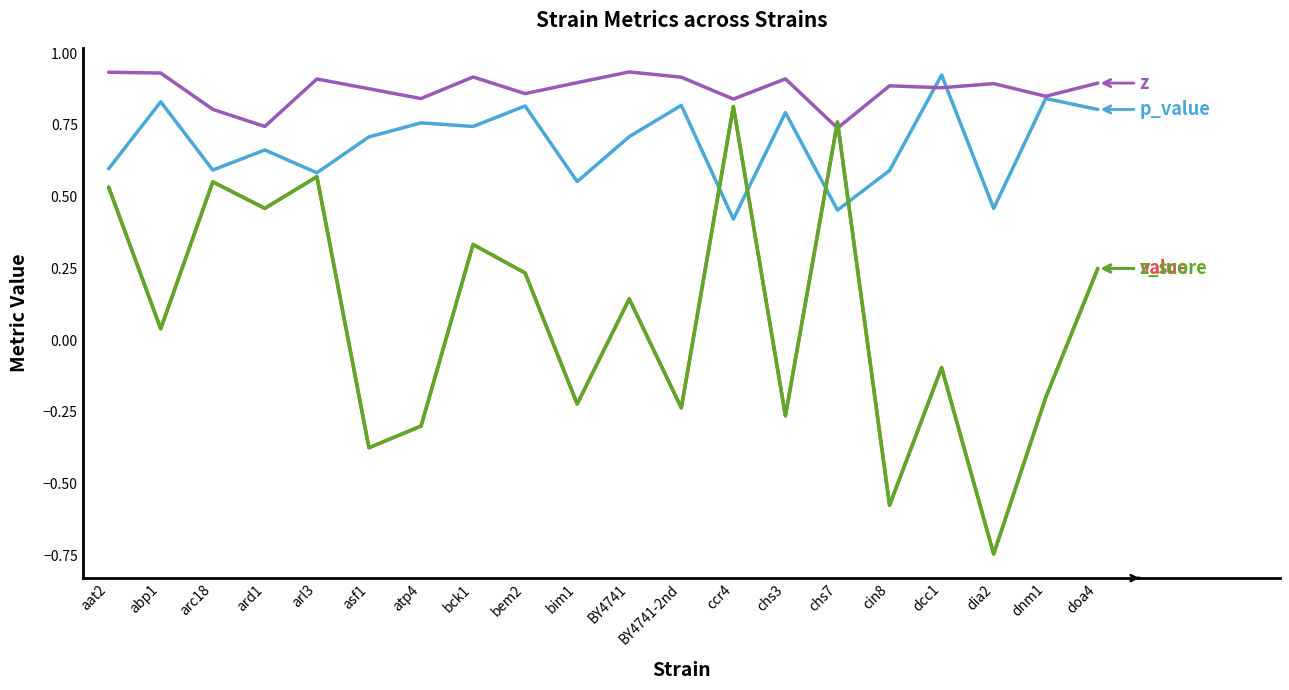

The value of z_score at bem2 is 0.2. True or false?

True